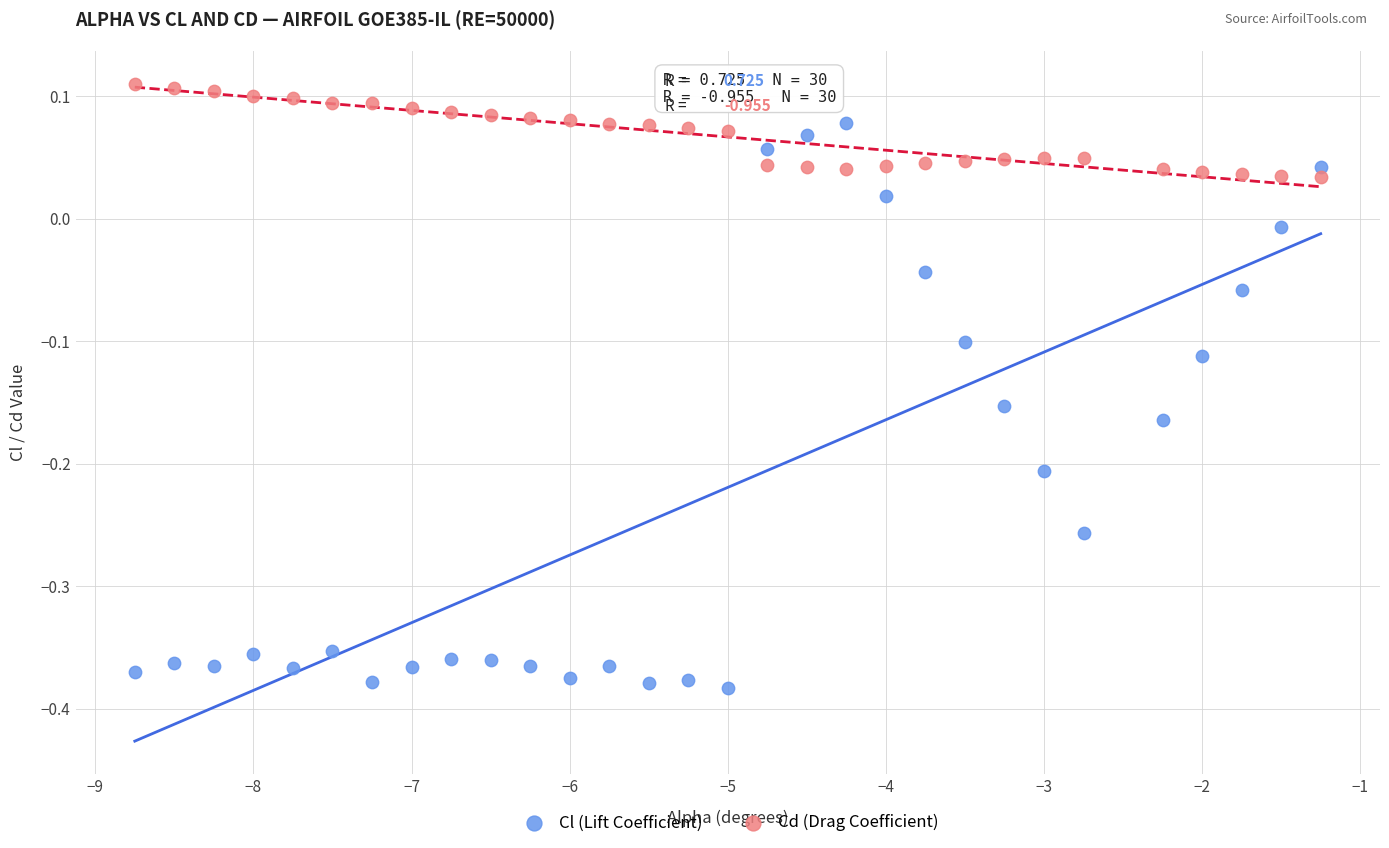

What are all the series names shown in the legend?

Cl (Lift Coefficient), Cd (Drag Coefficient)